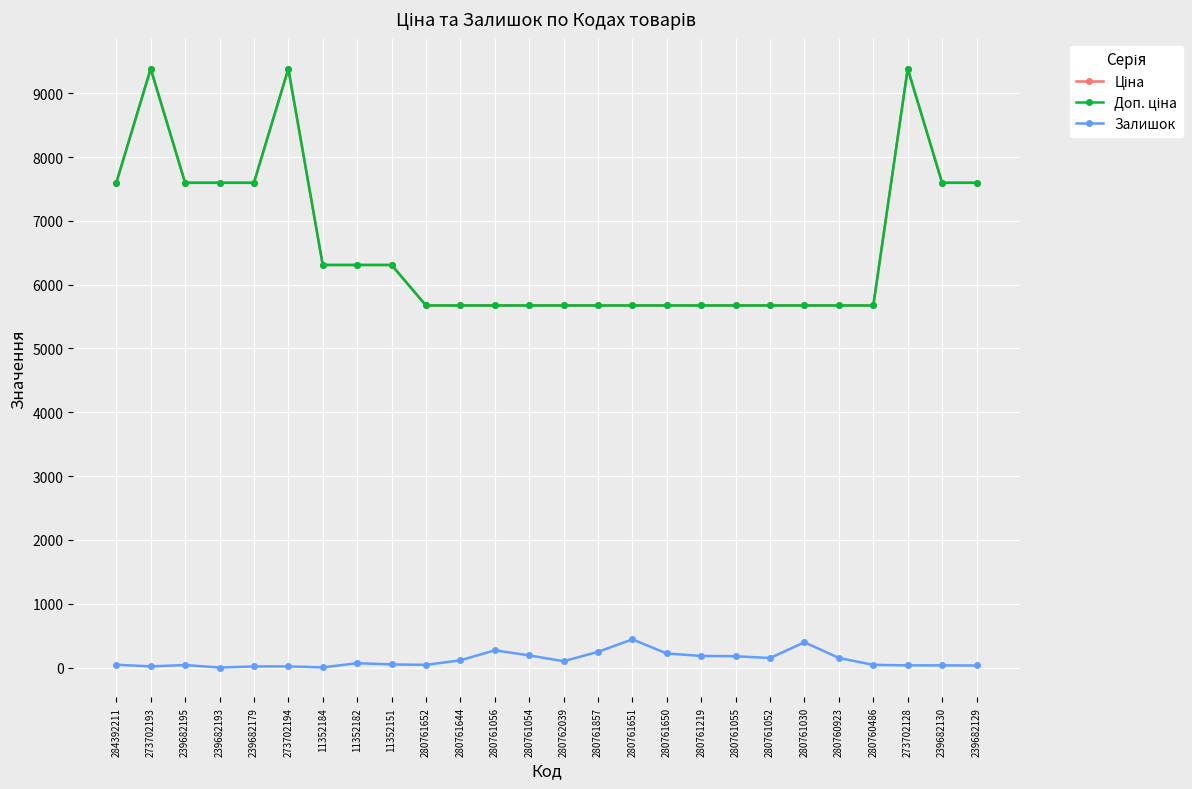

Read the Залишок value at 11352182.

68.0